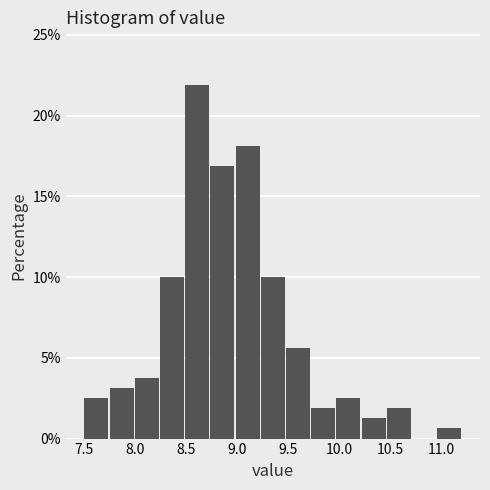

Which range on the x-axis has the tallest bar?

8.50 to 8.75